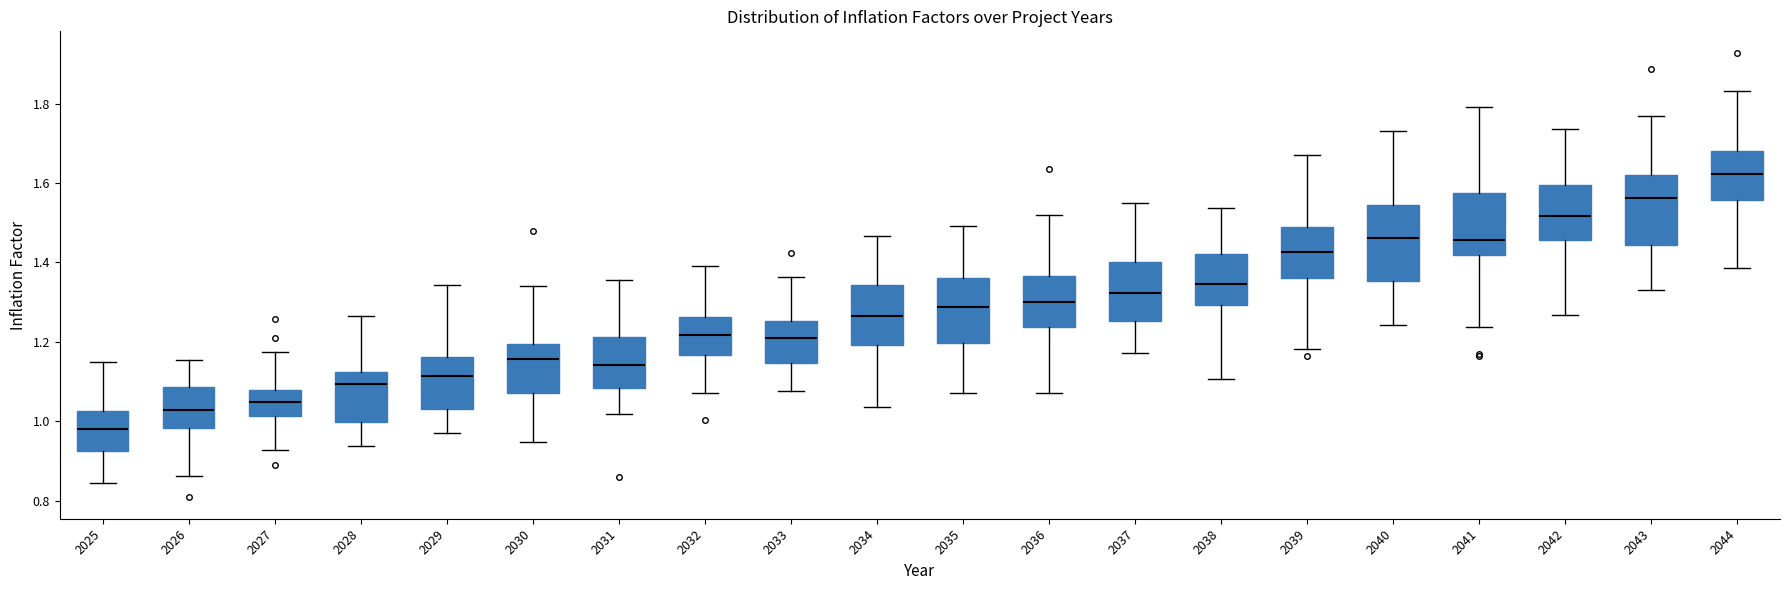

Where does the lower whisker of the box at x = 2034 end on the y-axis? The values are not printed on the chart, so give them approximately, as read against the axis.

1.04